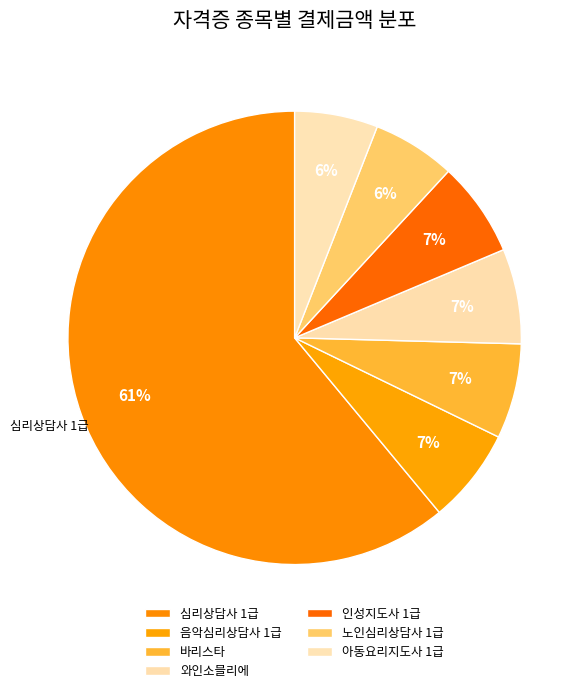

To the nearest percent, what is the combined percentage of 아동요리지도사 1급 and 인성지도사 1급?

13%